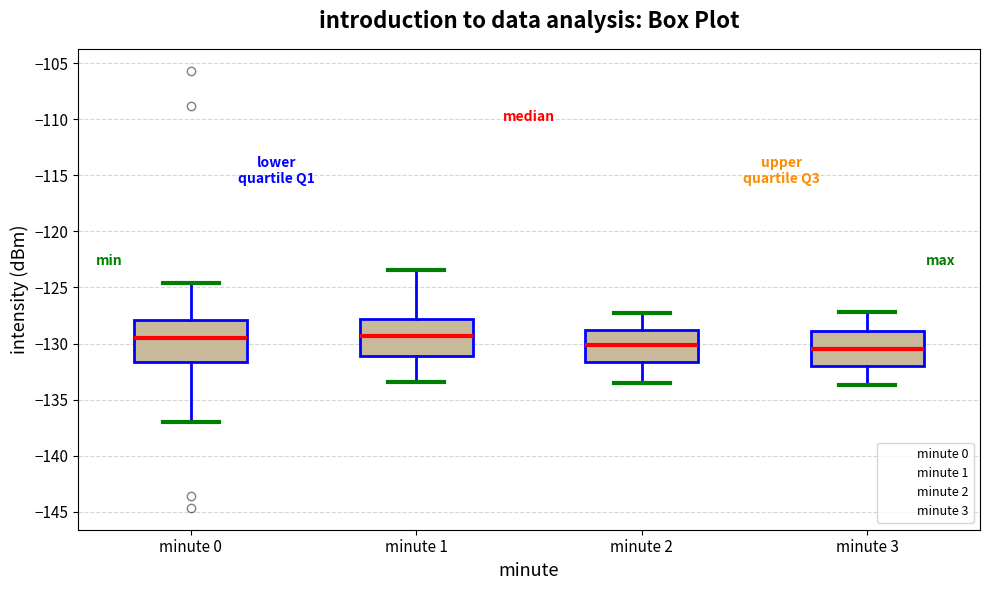

Reading left to right, transcribe this box plot: for each box, give where its median line is, the range the box spans, and where its two whiskers end, as read against the y-axis. The values are not printed on the chart, so give them approximately, as read against the axis.

minute 0: median -129.5, box -131.5 to -128.0, whiskers -137.0 to -124.5
minute 1: median -129.5, box -131.0 to -128.0, whiskers -133.5 to -123.5
minute 2: median -130.0, box -131.5 to -128.5, whiskers -133.5 to -127.5
minute 3: median -130.5, box -132.0 to -129.0, whiskers -133.5 to -127.0